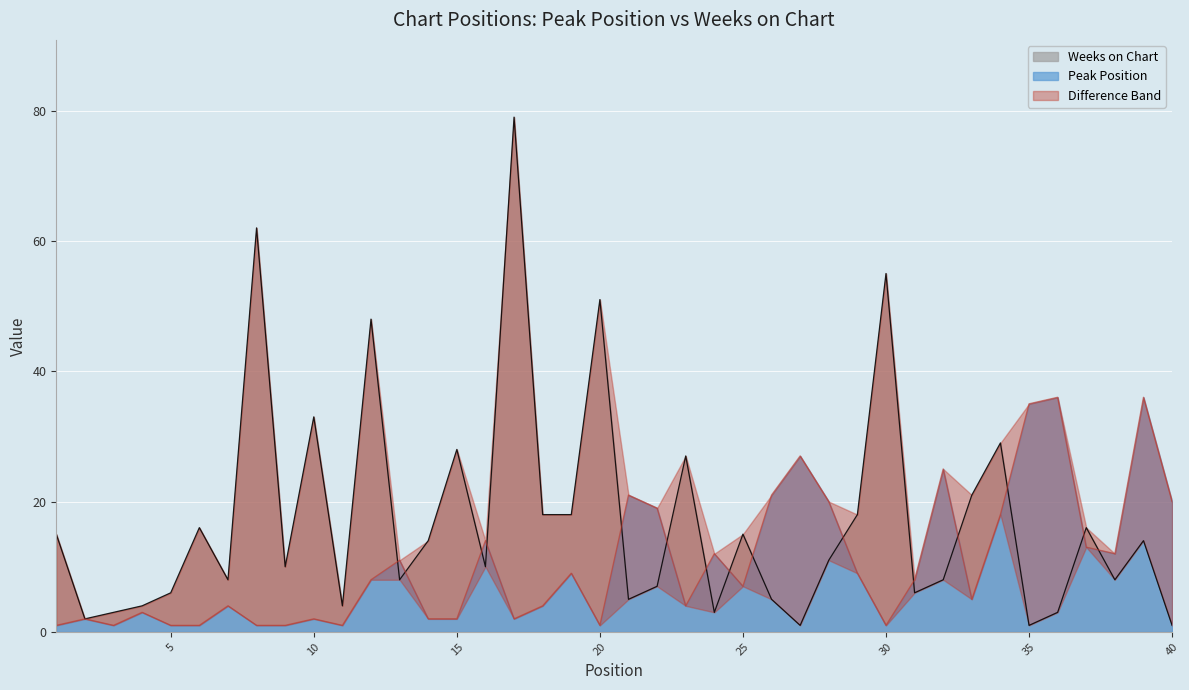

What is the highest value of the Peak Position series?

36